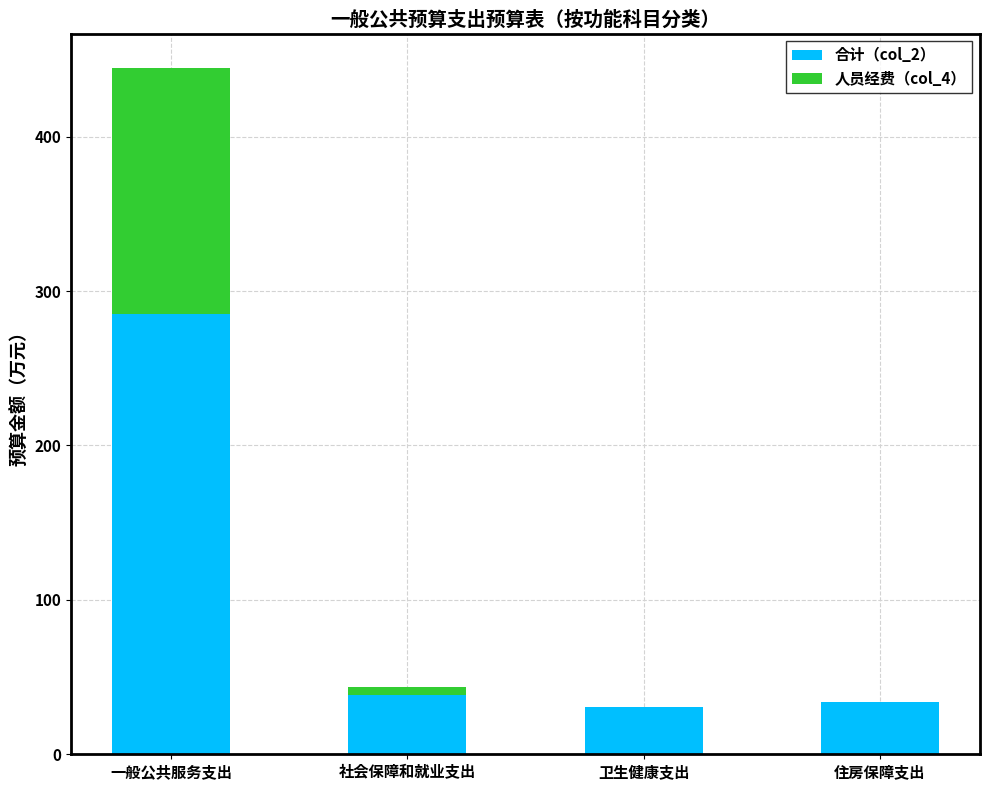

How many data points does each series have?

4